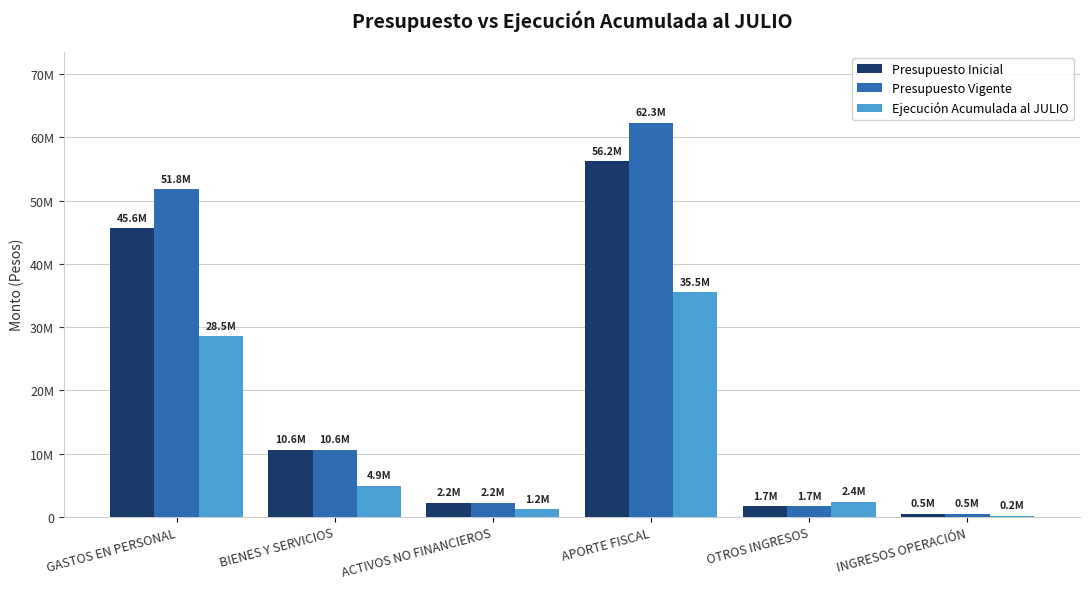

What is the difference between the Presupuesto Vigente values at ACTIVOS NO FINANCIEROS and BIENES Y SERVICIOS?

8424882